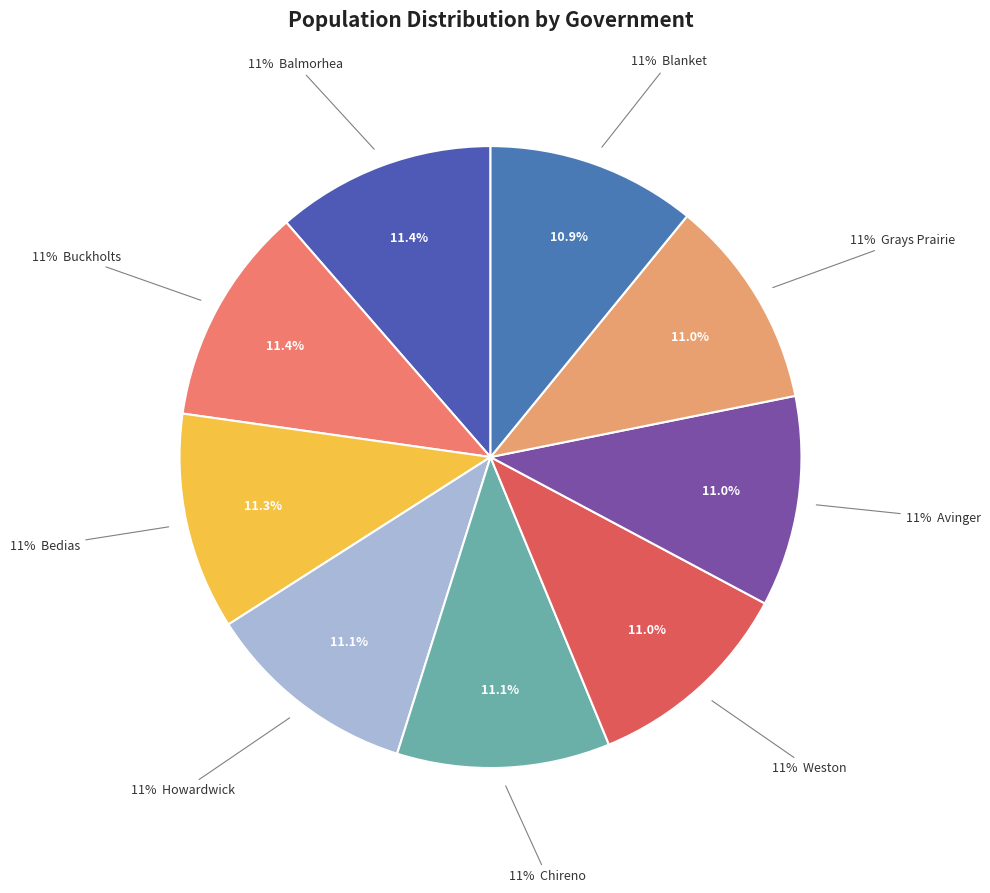

To the nearest percent, what percentage of the pie is Balmorhea?

11%